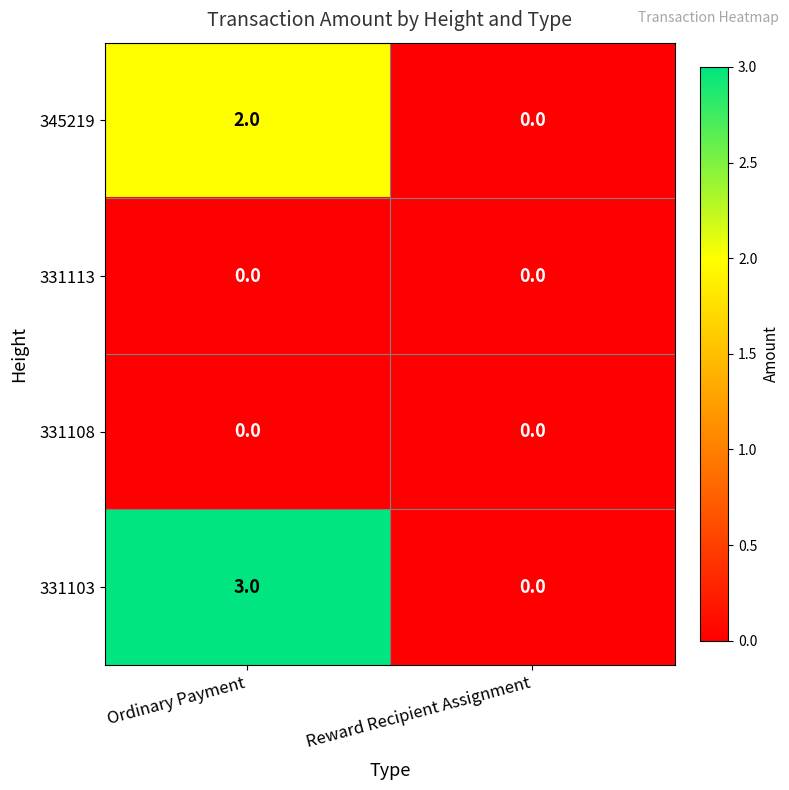

The 345219 series shows 0 at Reward Recipient Assignment. True or false?

True